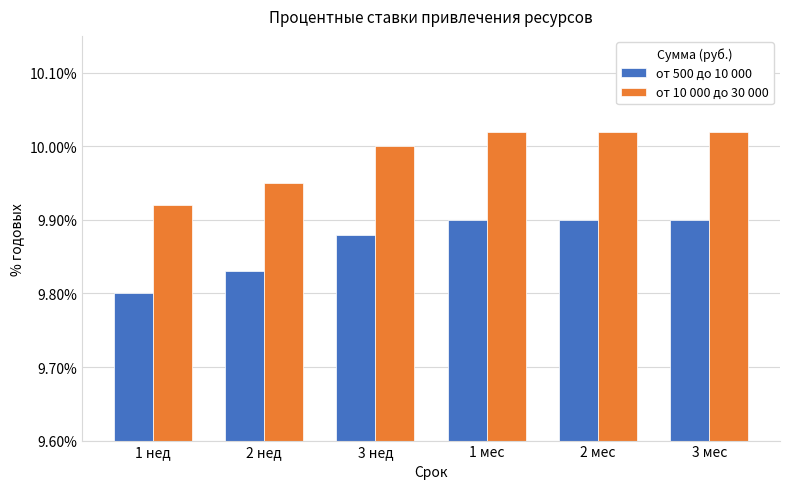

What is the difference between the maximum and minimum values in the от 10 000 до 30 000 series?

0.1